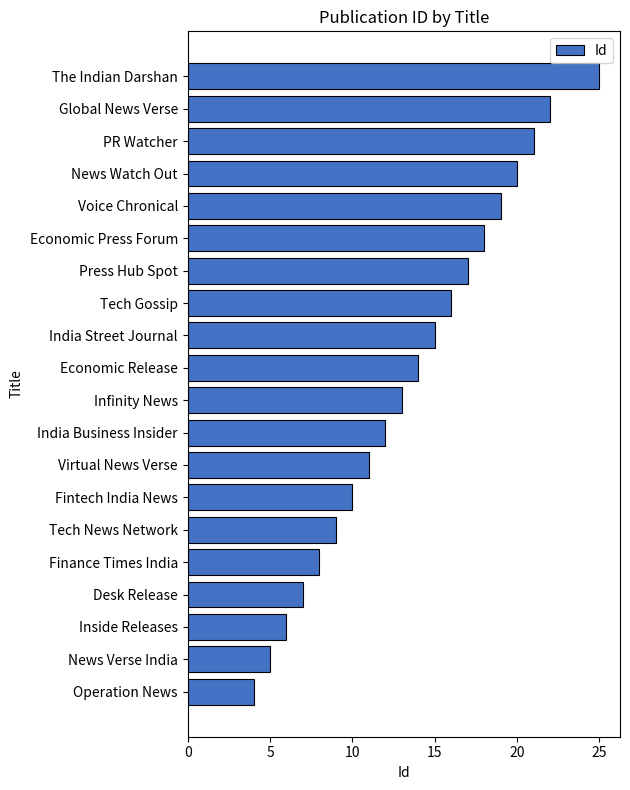

Reading bottom to top, transcribe all the data shown in this chart.

Operation News=4	News Verse India=5	Inside Releases=6	Desk Release=7	Finance Times India=8	Tech News Network=9	Fintech India News=10	Virtual News Verse=11	India Business Insider=12	Infinity News=13	Economic Release=14	India Street Journal=15	Tech Gossip=16	Press Hub Spot=17	Economic Press Forum=18	Voice Chronical=19	News Watch Out=20	PR Watcher=21	Global News Verse=22	The Indian Darshan=25